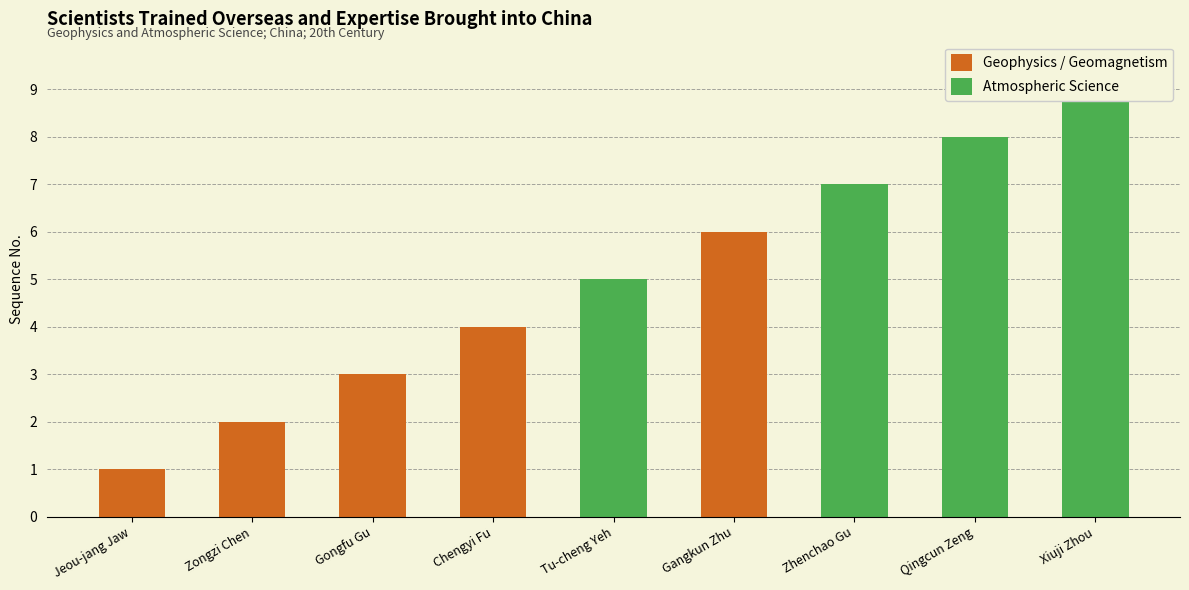

Reading left to right, extract all data points from this chart.

Jeou-jang Jaw=1	Zongzi Chen=2	Gongfu Gu=3	Chengyi Fu=4	Tu-cheng Yeh=5	Gangkun Zhu=6	Zhenchao Gu=7	Qingcun Zeng=8	Xiuji Zhou=9